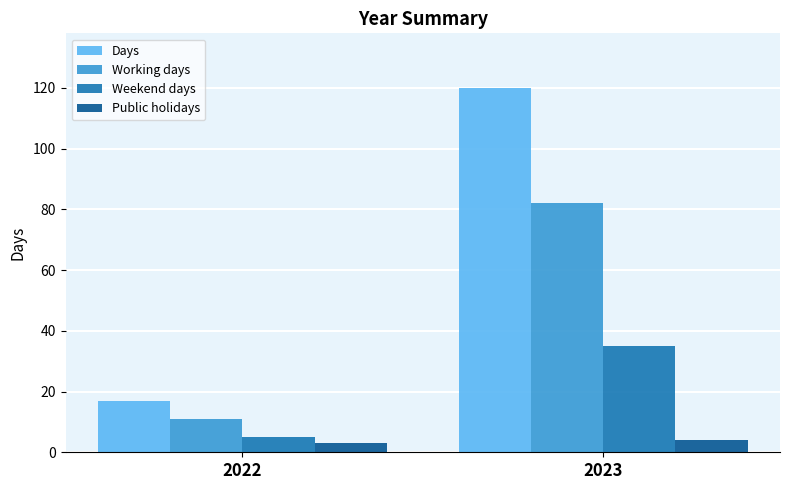

Reading left to right, what are all the values shown in this chart?

Days: 17	120
Working days: 11	82
Weekend days: 5	35
Public holidays: 3	4